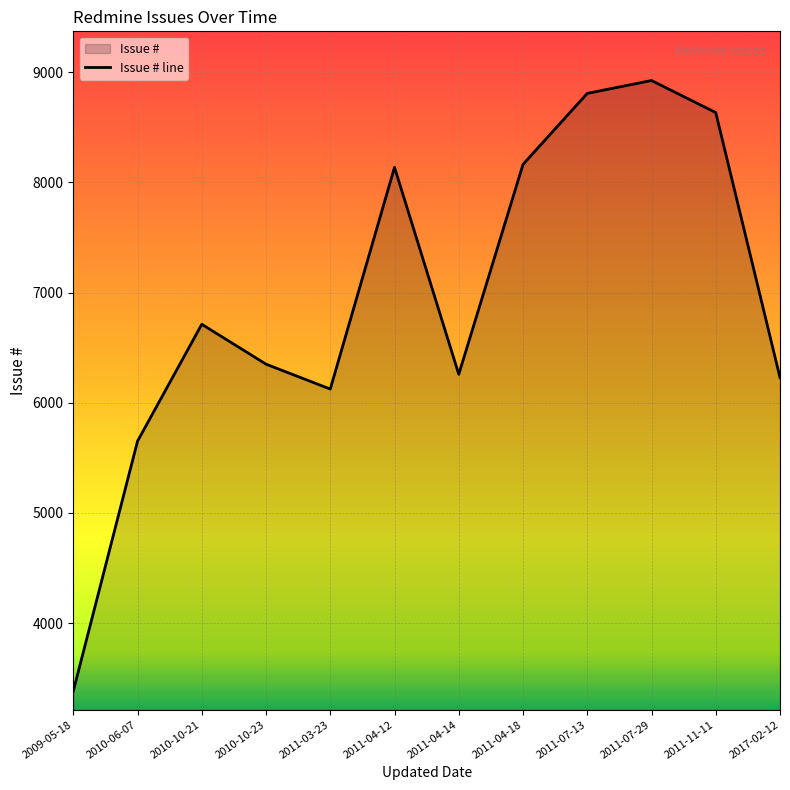

What is the change in value from 2010-10-23 to 2011-04-12?

+1786